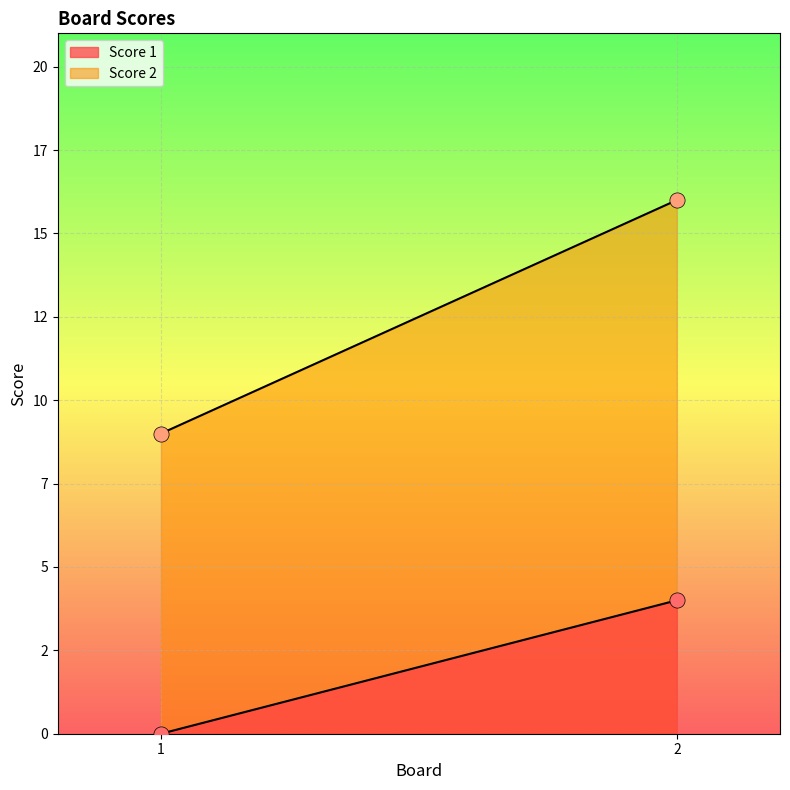

Is the value of Score 1 at 2 greater than the value of Score 2 at 1?

No